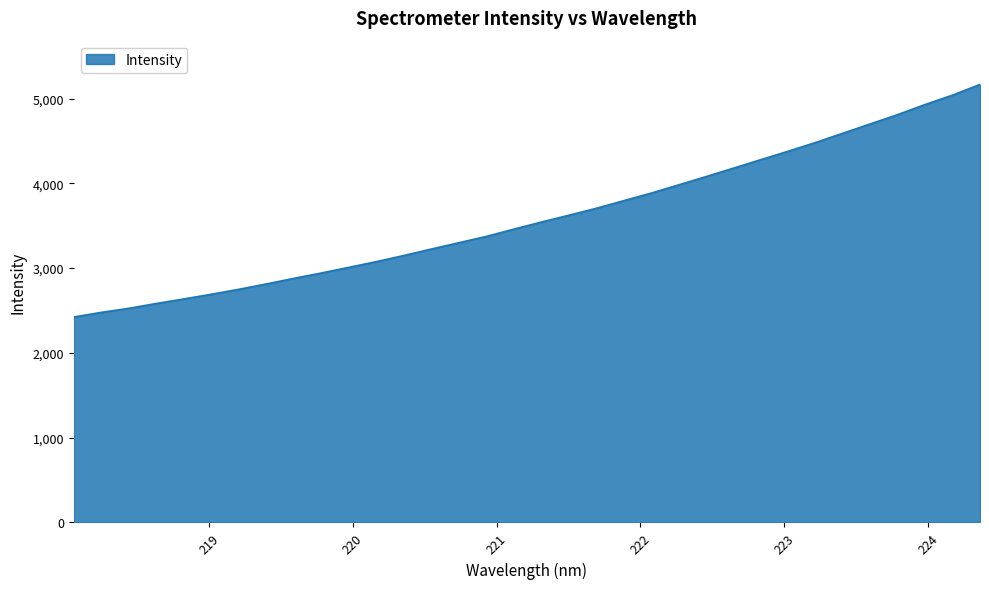

What is the greatest value displayed?

5166.0